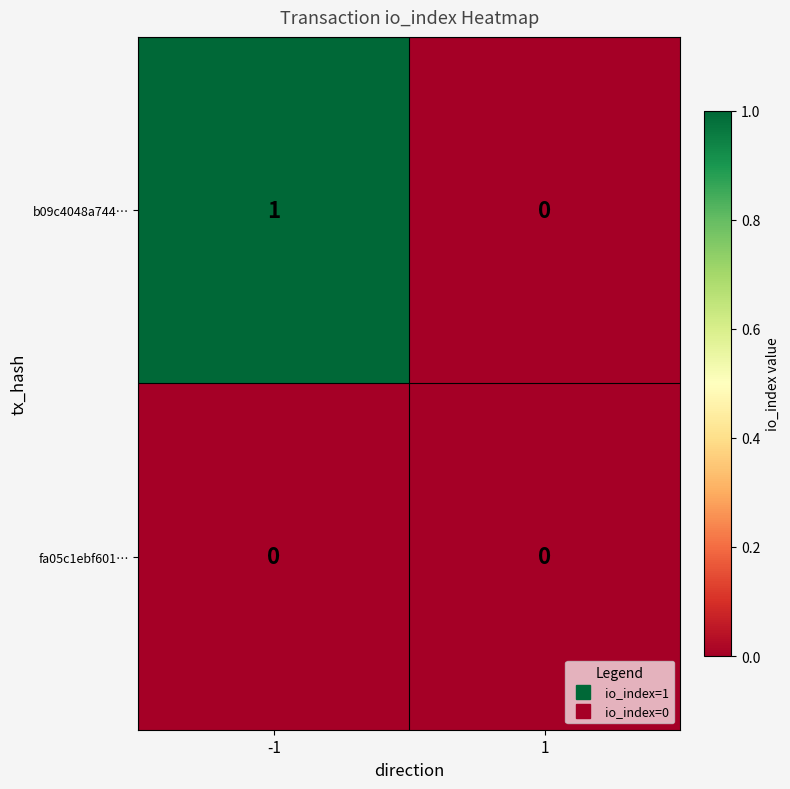

List the series in order of their peak value, lowest first.

fa05c1ebf601…, b09c4048a744…